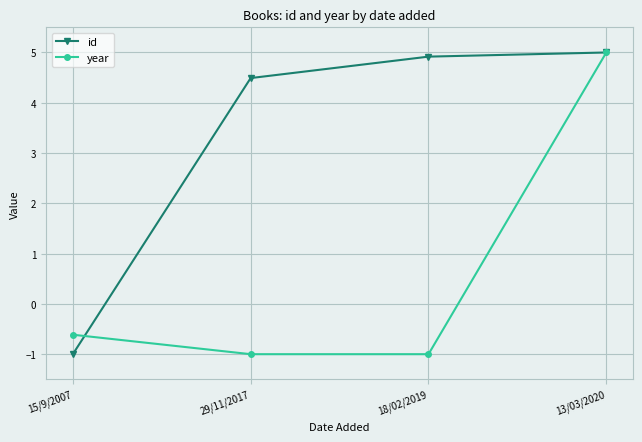

What is the label of the 3rd point from the left?

18/02/2019